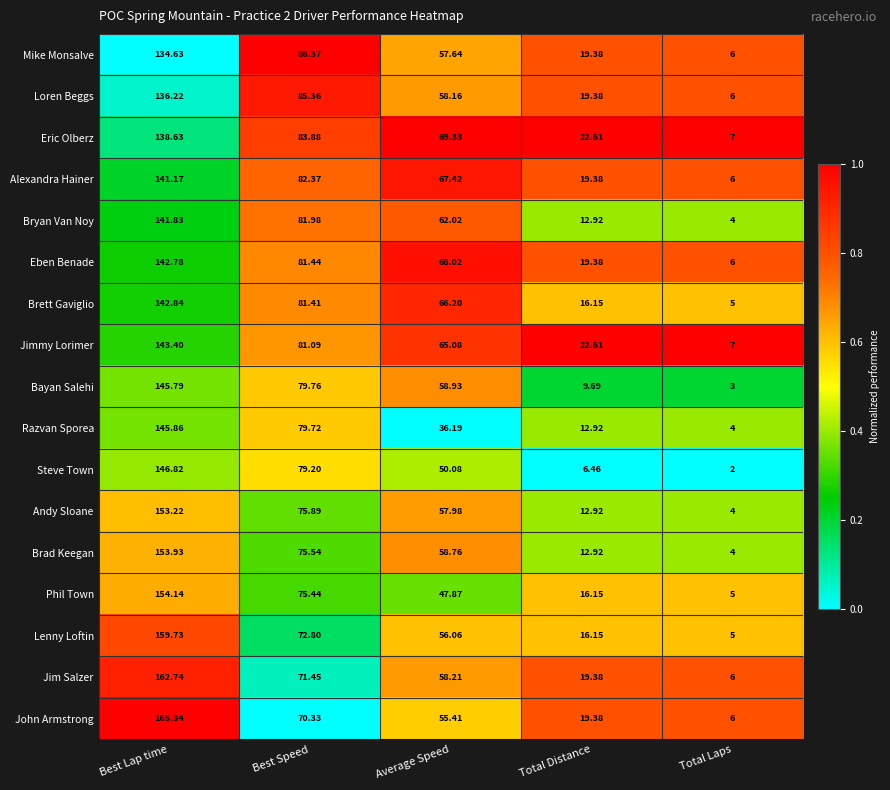

Which series has the largest total across all categories?

Eric Olberz